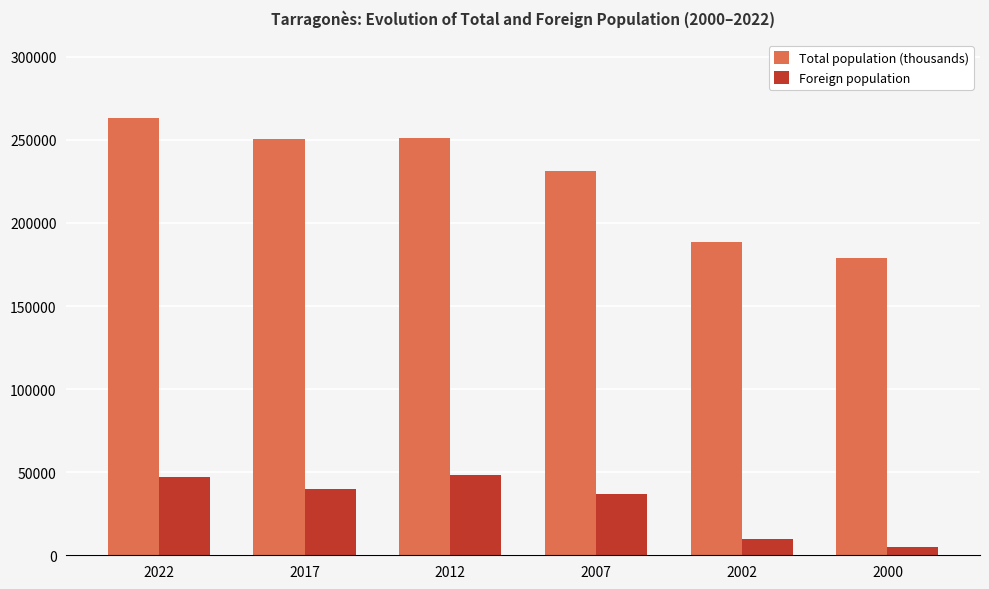

How many bars are there in each group?

2